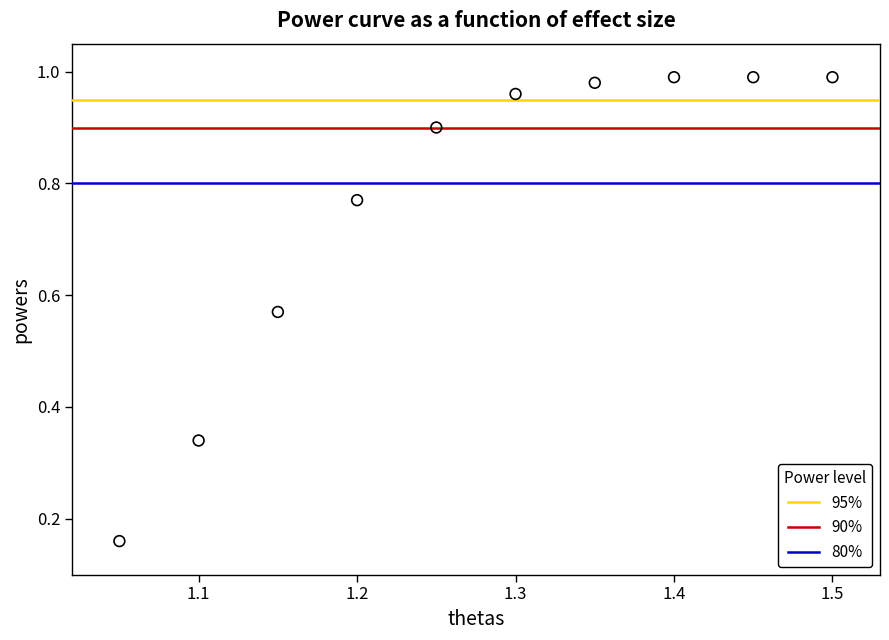

What is the range of X values (max minus min)?

0.4